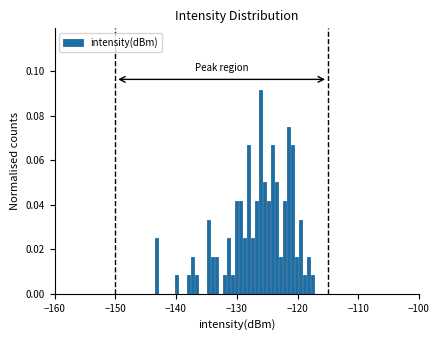

Read against the x-axis, roughly where is the centre of the tallest bar?

-126